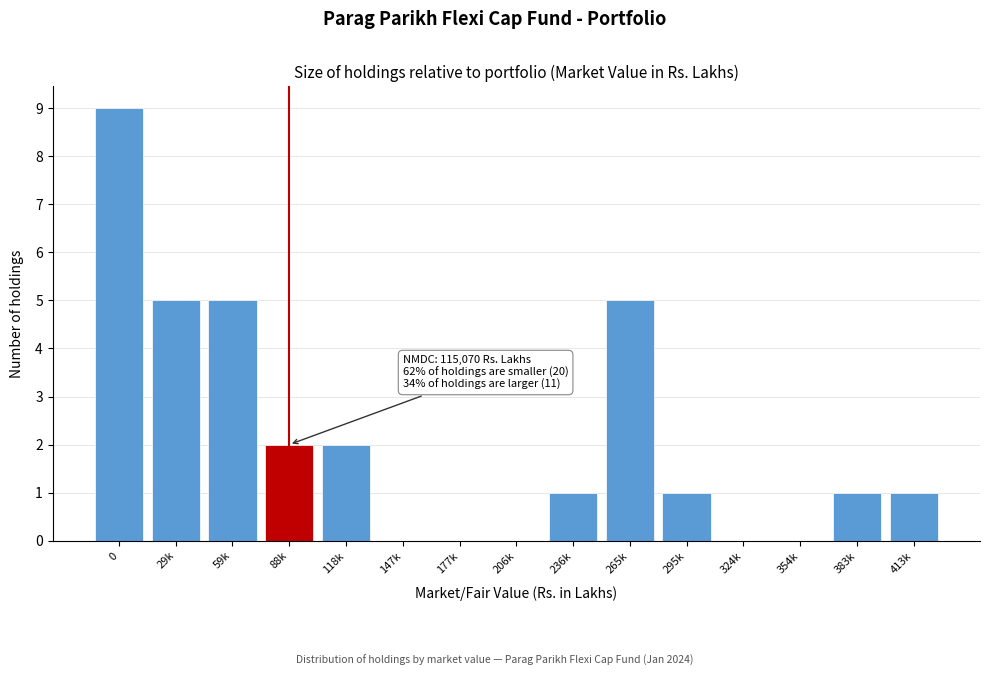

Reading left to right, extract all data points from this chart.

0=9	29k=5	59k=5	88k=2	118k=2	147k=0	177k=0	206k=0	236k=1	265k=5	295k=1	324k=0	354k=0	383k=1	413k=1